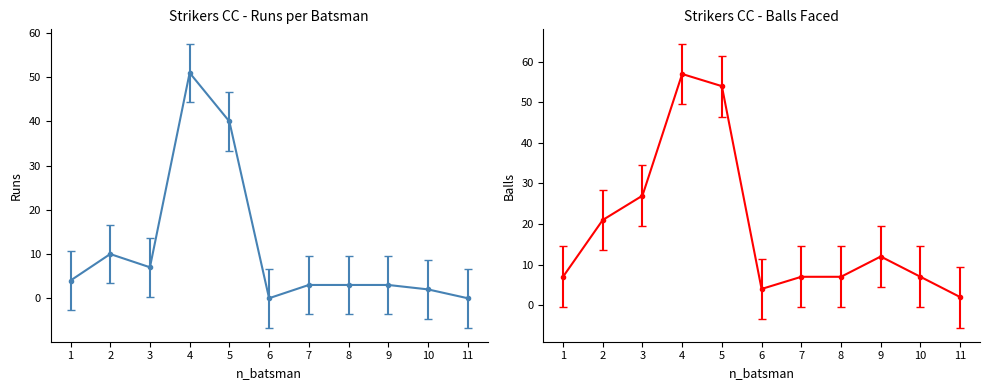

How many values in Runs are above zero?

9